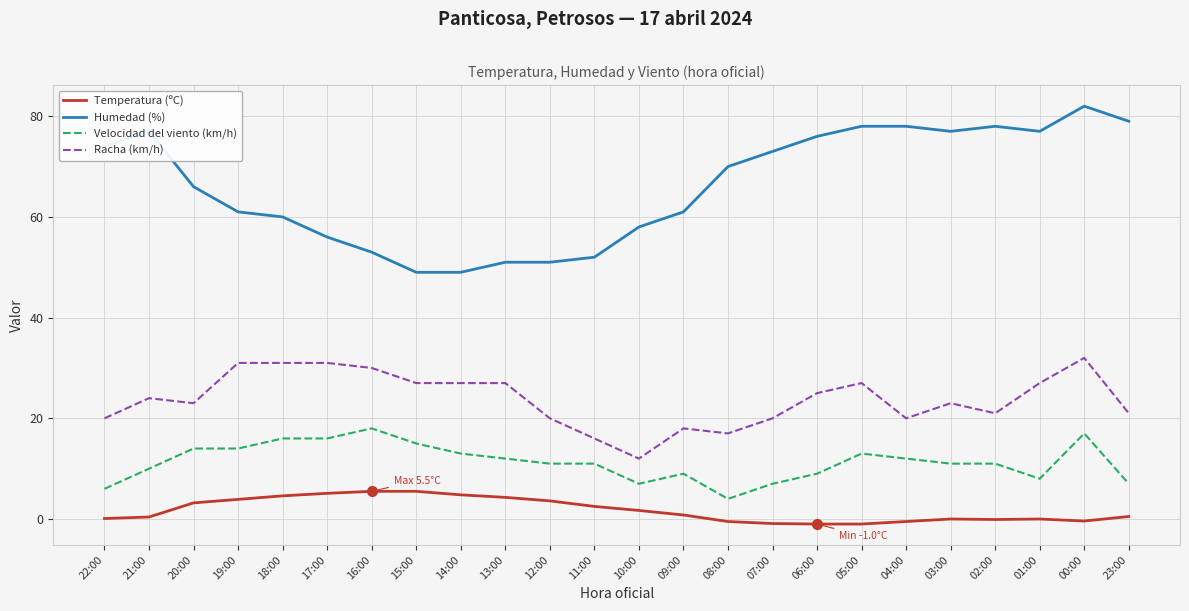

True or false: Humedad (%) and Temperatura (ºC) cross at least once.

False